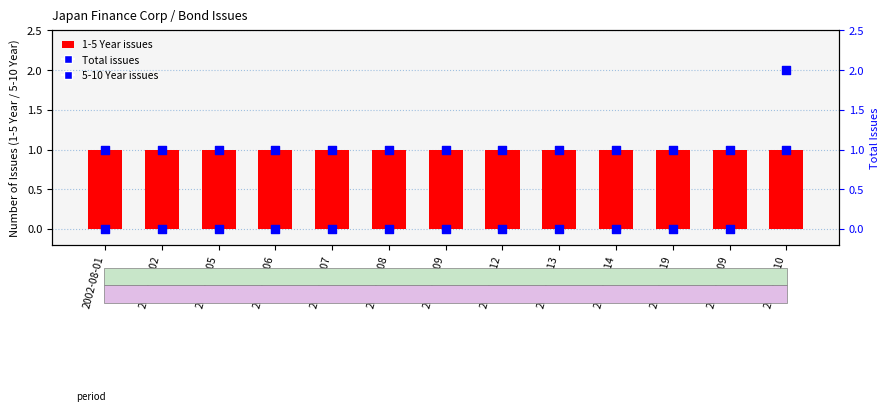

What is the total value across all series at 2002-08-13?

2